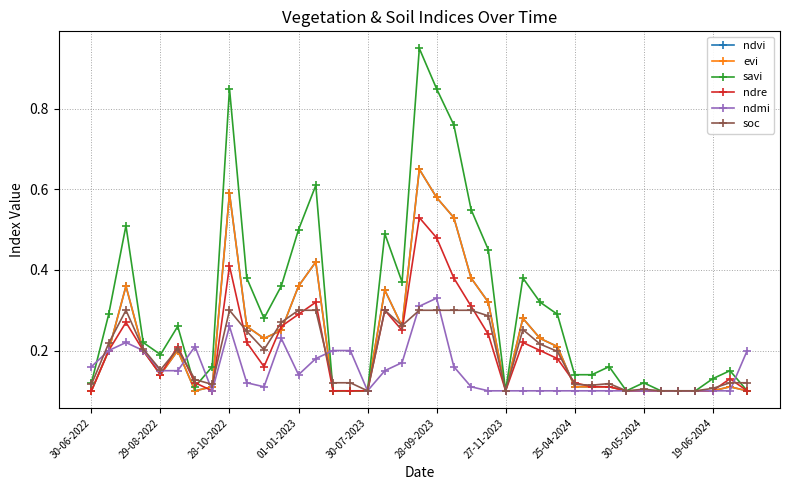

Is this an area chart (filled region under the line)?

No